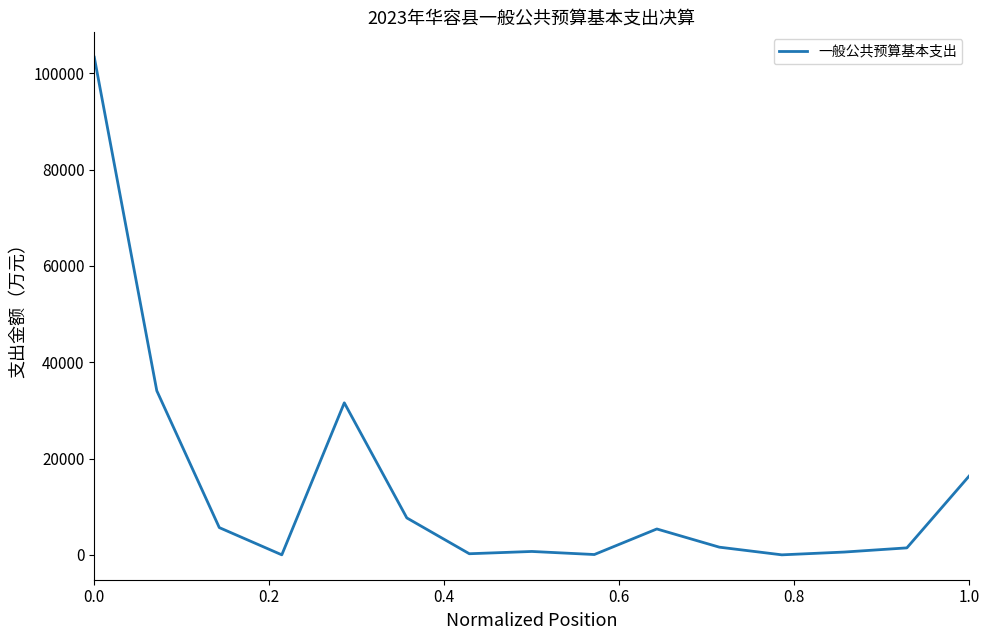

What is the greatest value displayed?

103316